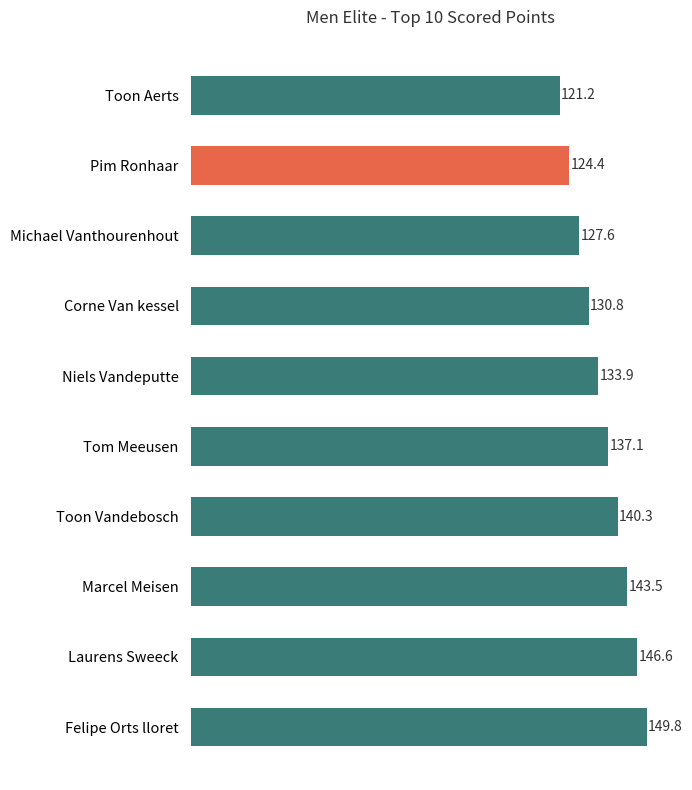

What is the change in value from Felipe Orts lloret to Tom Meeusen?

-12.7